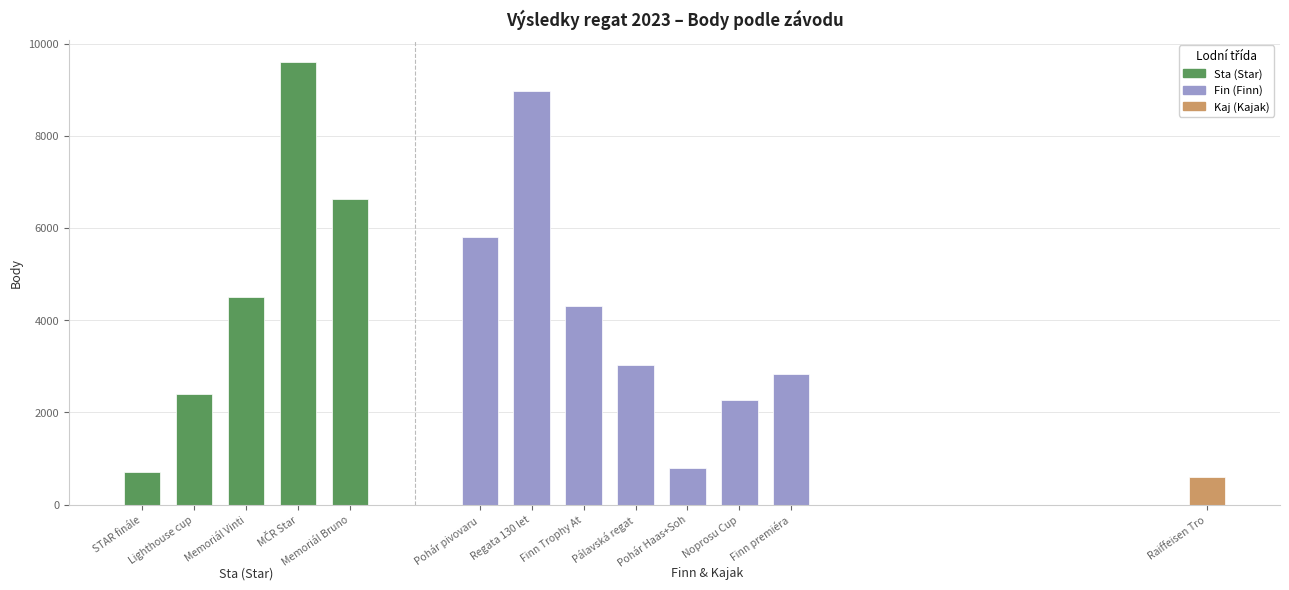

What is the value of the 5th bar from the left?

6623